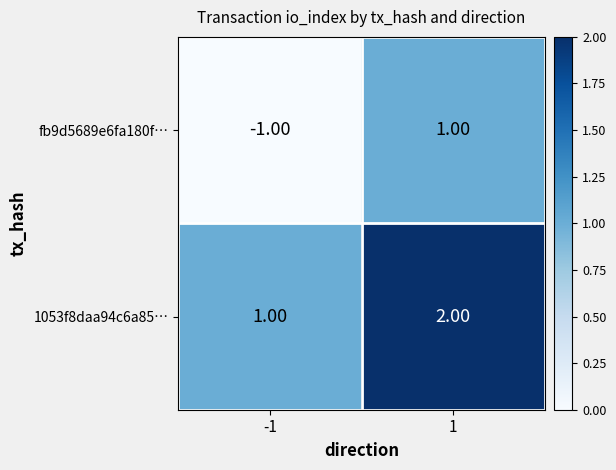

List the labels in order of fb9d5689e6fa180f… value, smallest first.

-1, 1